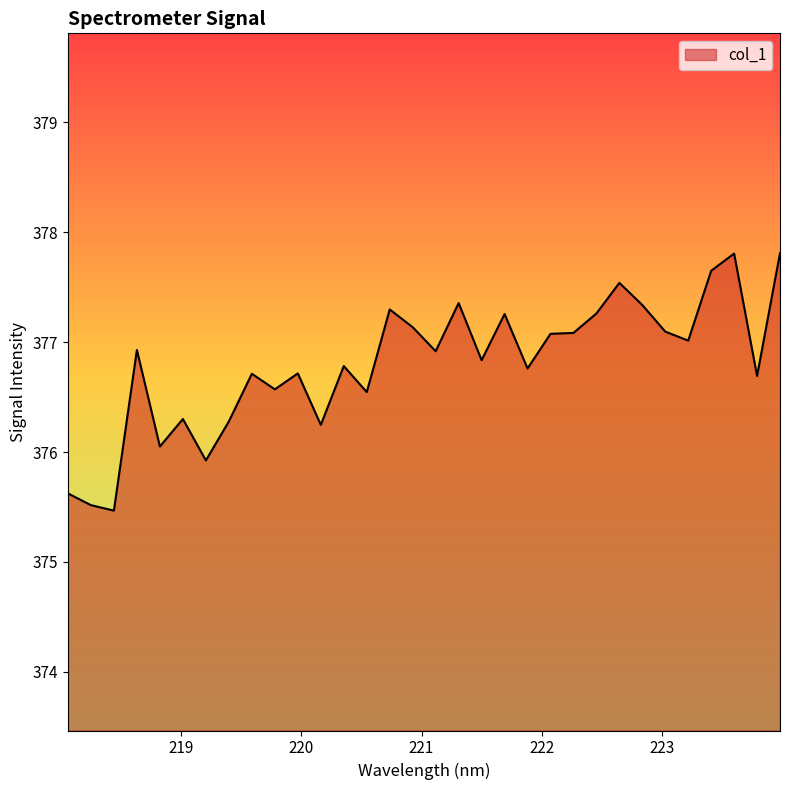

What is the difference between the maximum and minimum values?

2.3